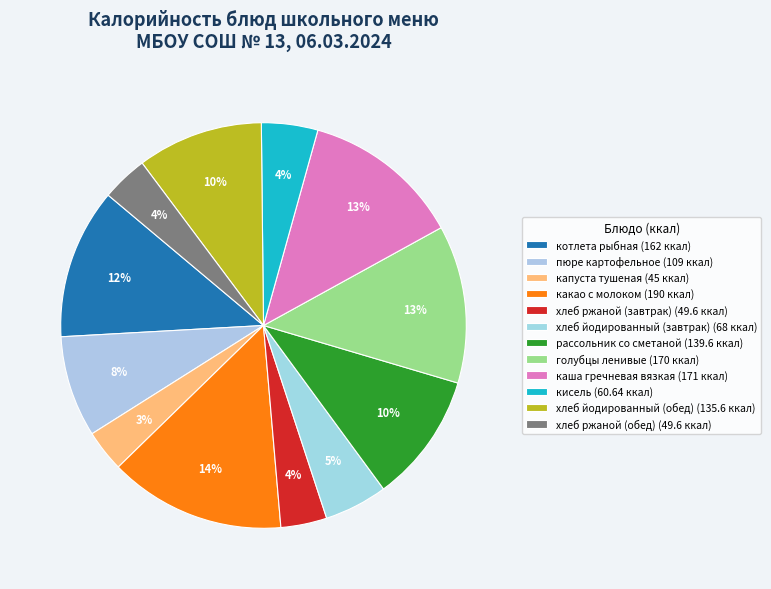

To the nearest percent, what is the difference between the largest and smallest slice percentages?

11%